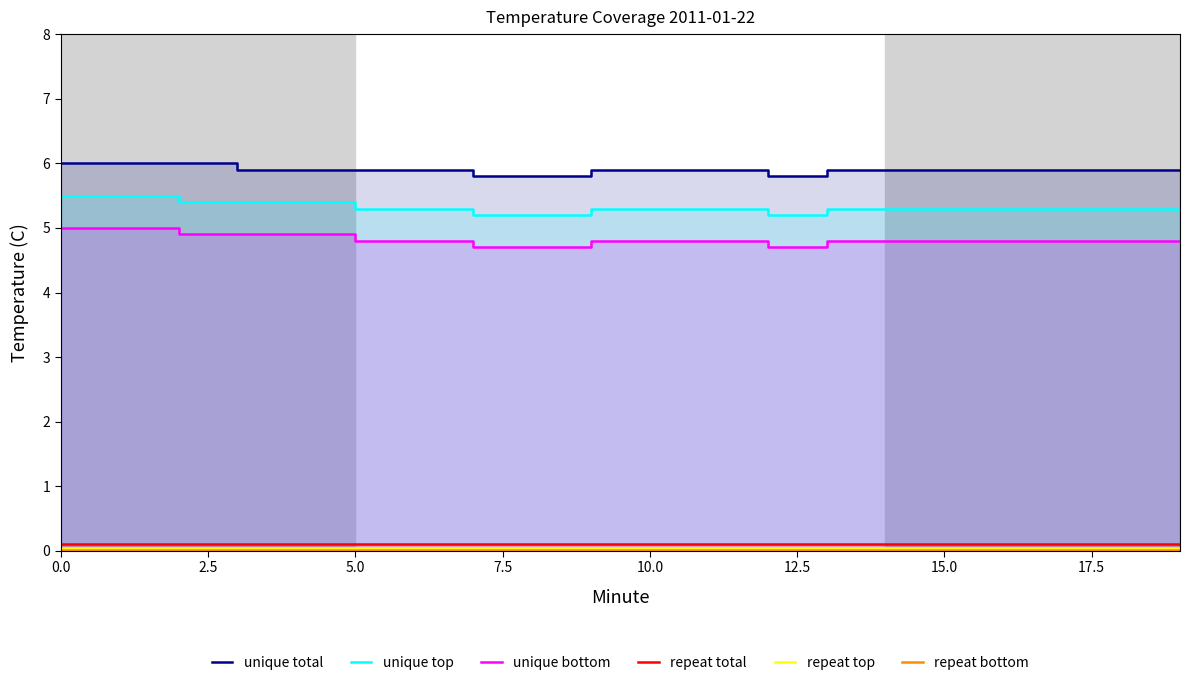

What is the sum of the repeat total values at 2.5 and 13?

0.2